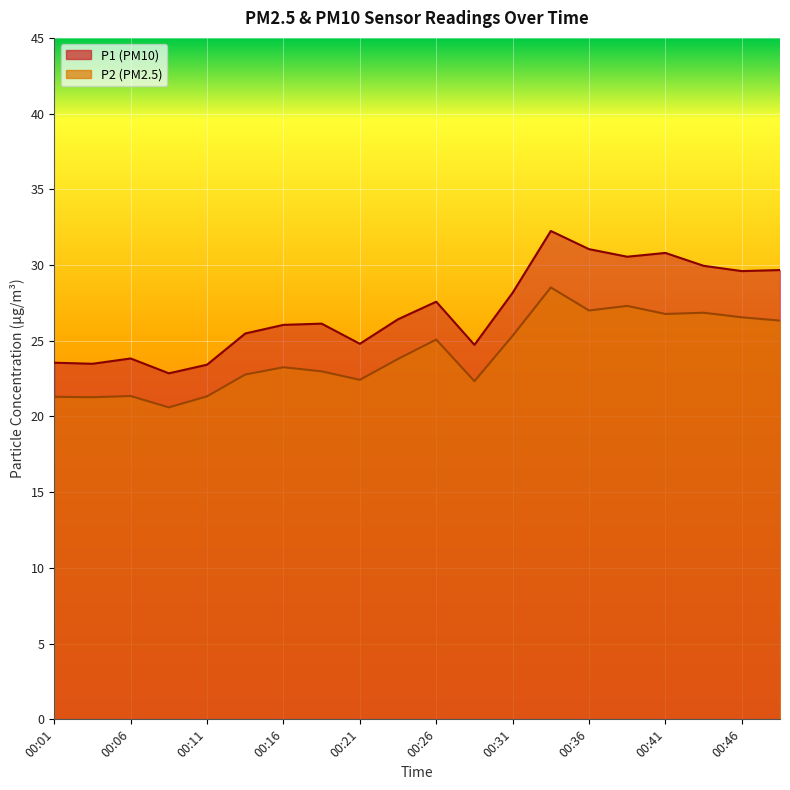

What is the lowest value of the P2 series?

20.6